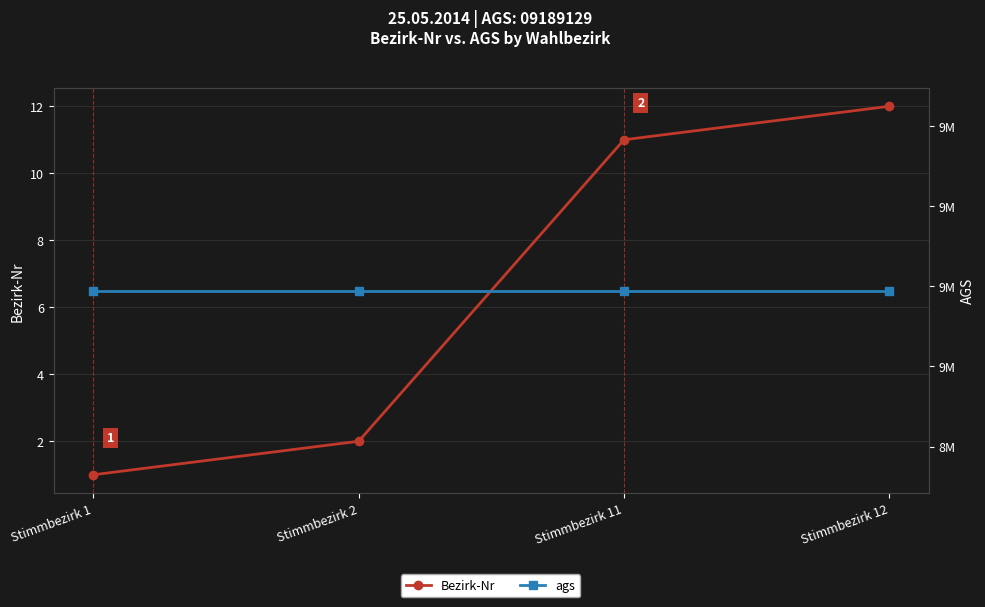

True or false: ags has more than 1 points higher than both neighbors.

False